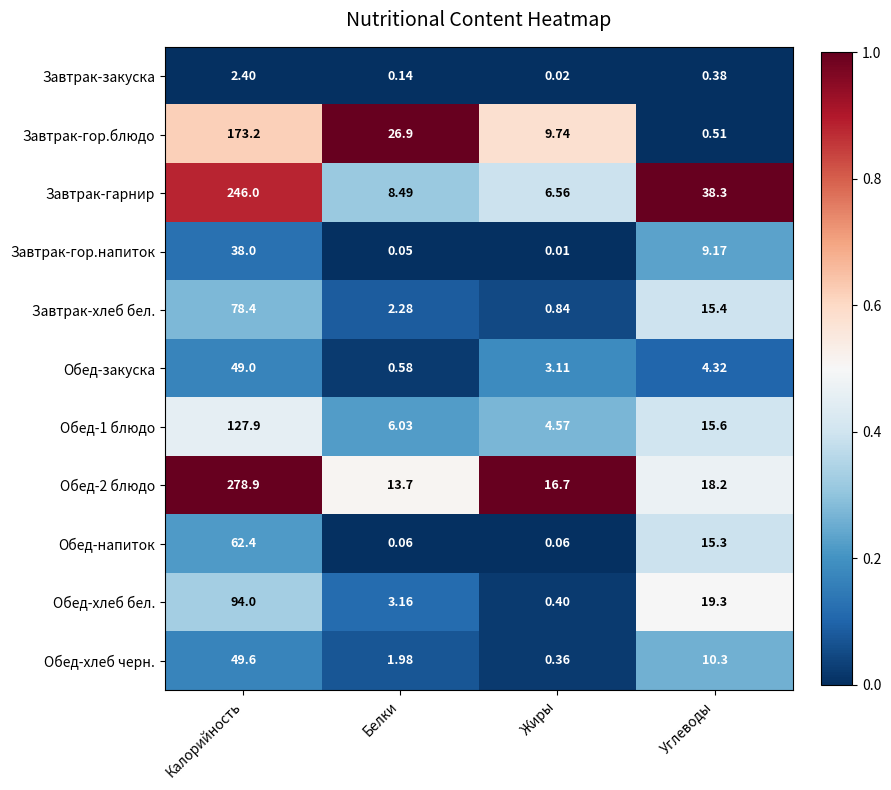

At which label does Завтрак-гор.блюдо first exceed 26?

Калорийность